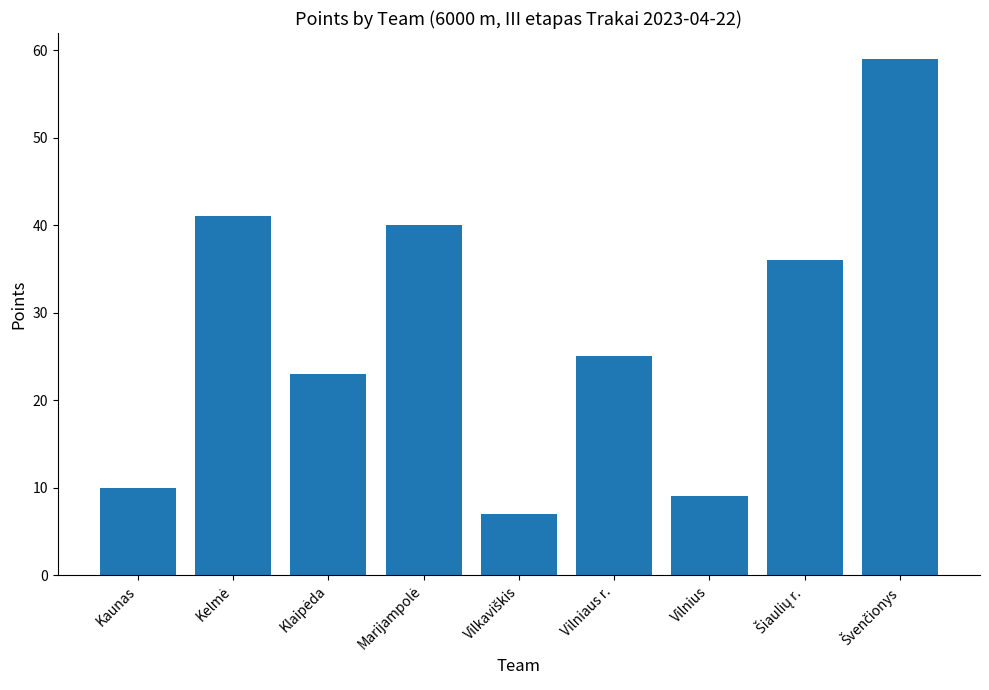

What position from the right is Vilnius?

3